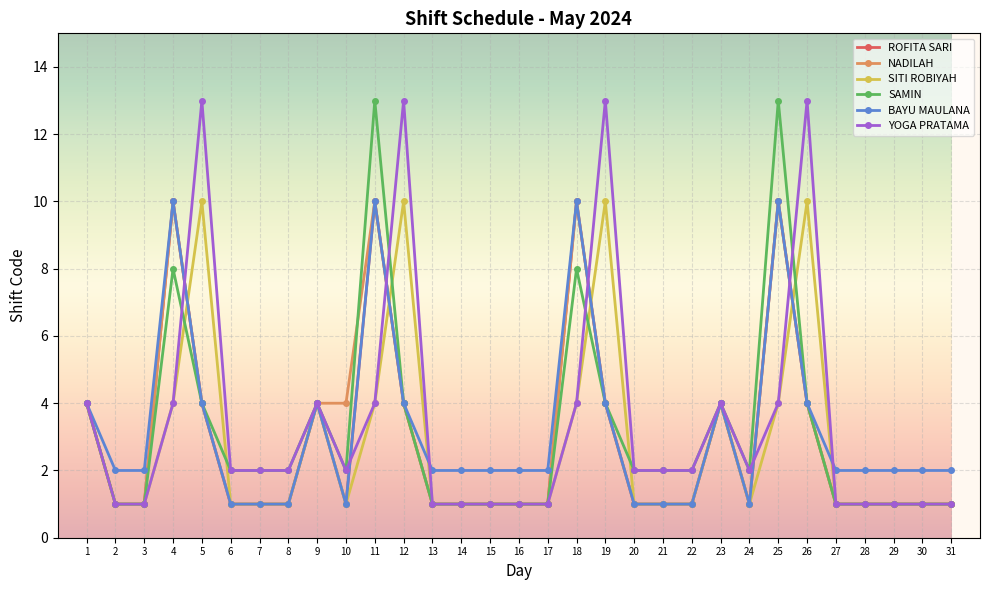

Which series has the largest total across all categories?

YOGA PRATAMA